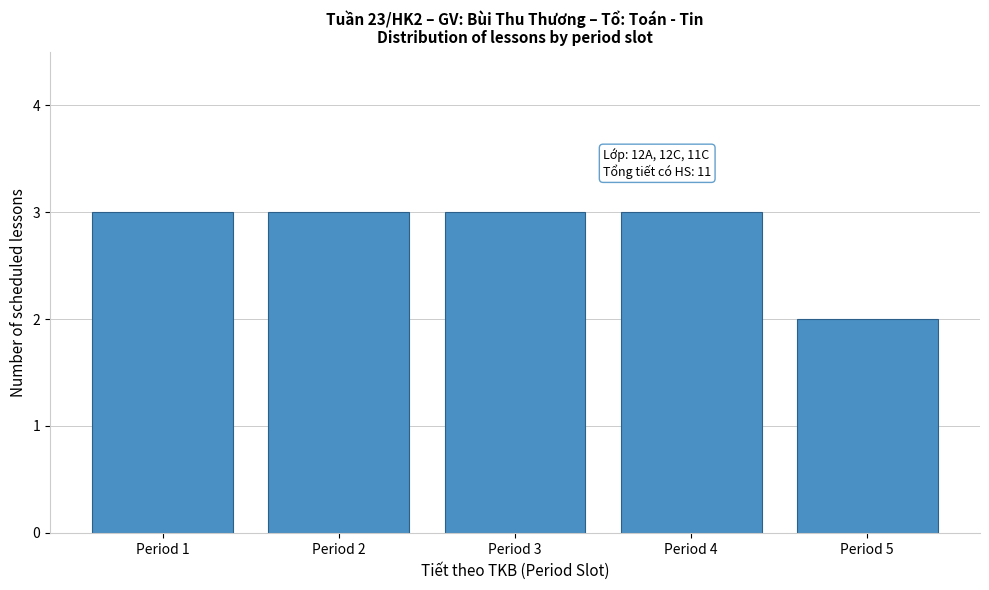

Reading left to right, what are all the values shown in this chart?

3	3	3	3	2